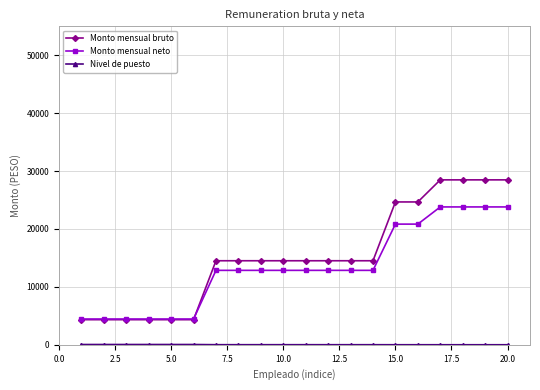

What is the value of the Monto mensual neto point at the 5th from the left?

4449.9